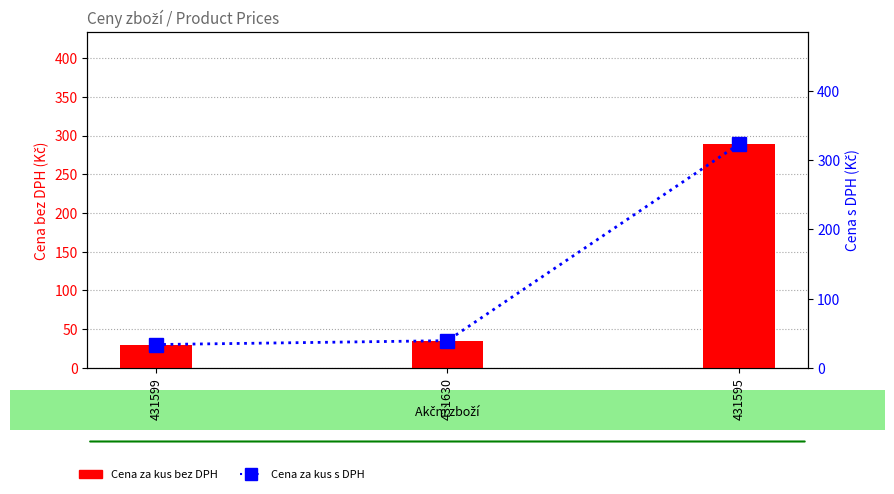

List the series in order of their peak value, highest first.

Cena za kus s DPH, Cena za kus bez DPH